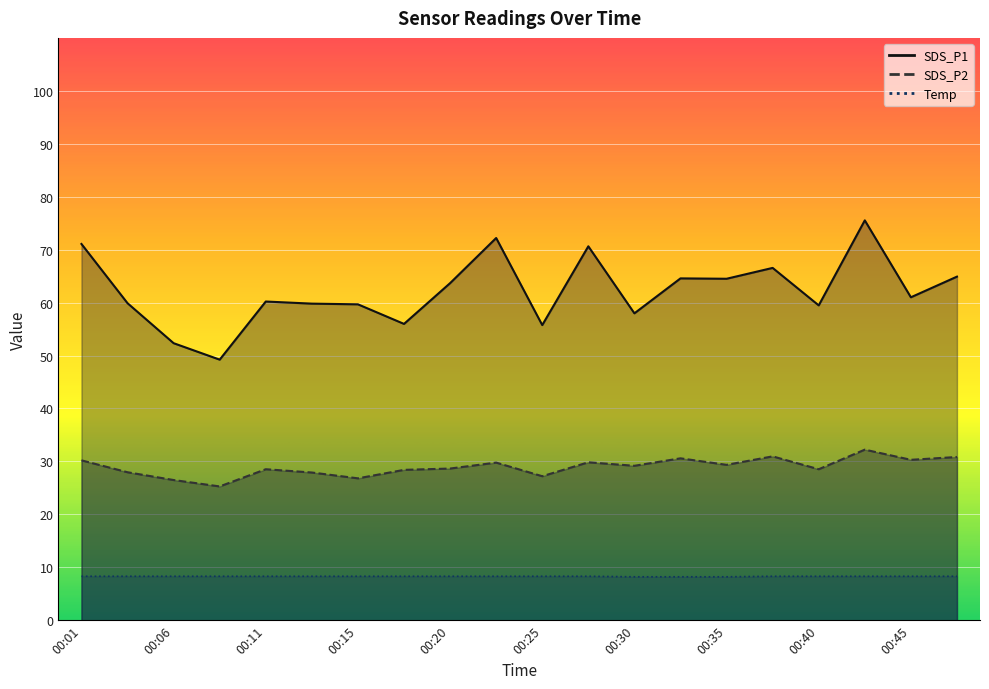

At 00:01, list the series in order from smallest to largest.

Temp, SDS_P2, SDS_P1